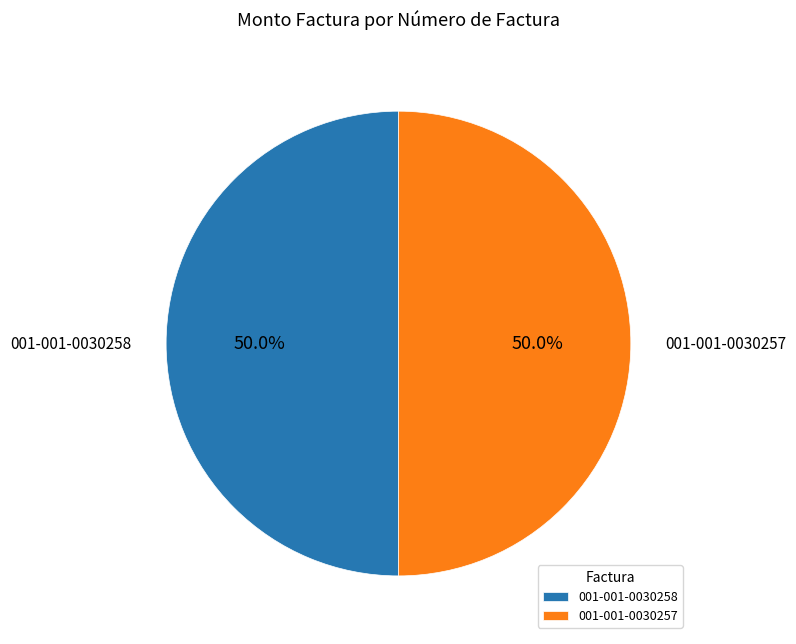

Is the sum of 001-001-0030257 and 001-001-0030258 greater than half?

Yes